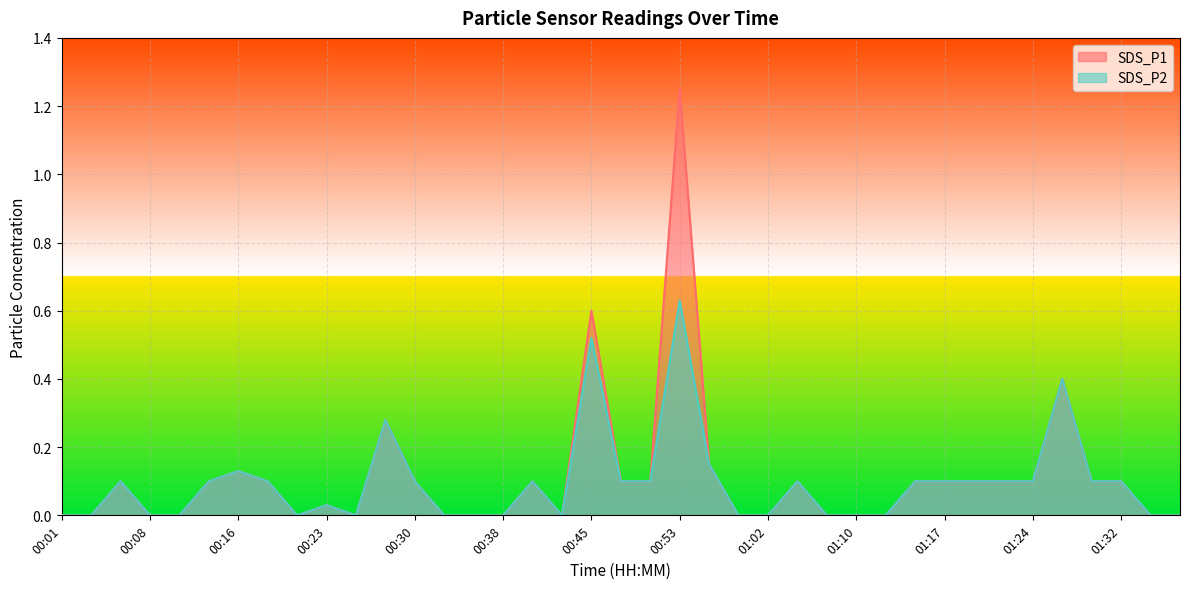

What is the average value of the SDS_P2 series?

0.1